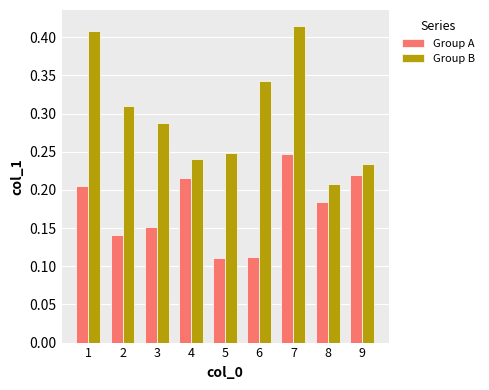

How many data points does each series have?

9